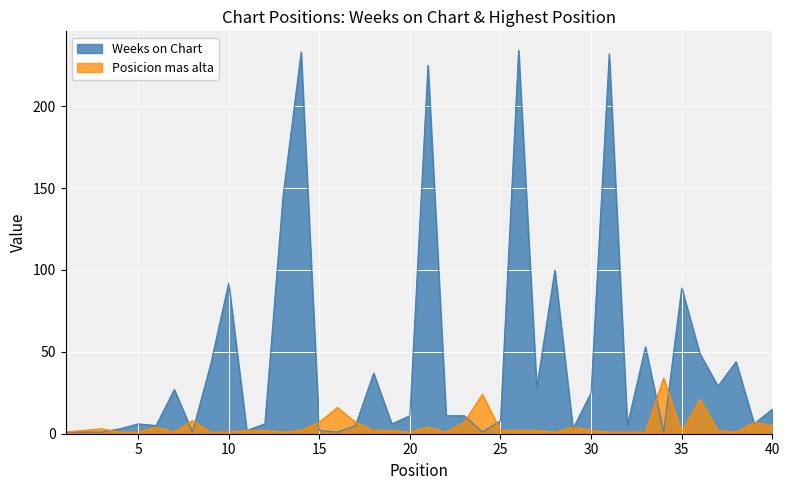

How many data points in Weeks on Chart are above 11?

18